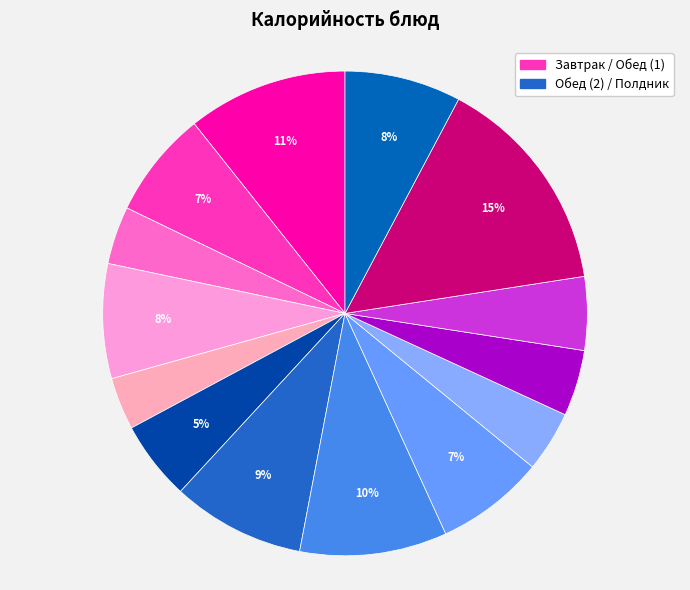

Rank the categories by value from highest to lowest.

Оладьи со сметаным соусом, Вареники с картофелем, Макаронные изделия отварные, Котлеты нежные, Кисель ягодный, Молоко, Компот из смеси сухофруктов, Блинчики с фруктовой начинкой, Суп картофельный с фрикадельками, Хлеб ржано-пшеничный, Хлеб пшеничный, Фрукт (порц.), Чай с сахаром и лимоном, Салат из запеченой свеклы